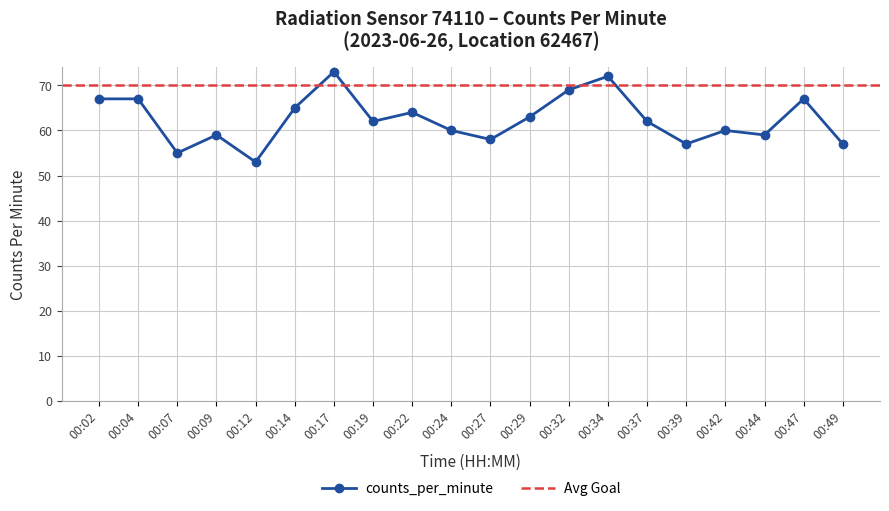

Reading right to left, what are all the values shown in this chart?

57	67	59	60	57	62	72	69	63	58	60	64	62	73	65	53	59	55	67	67